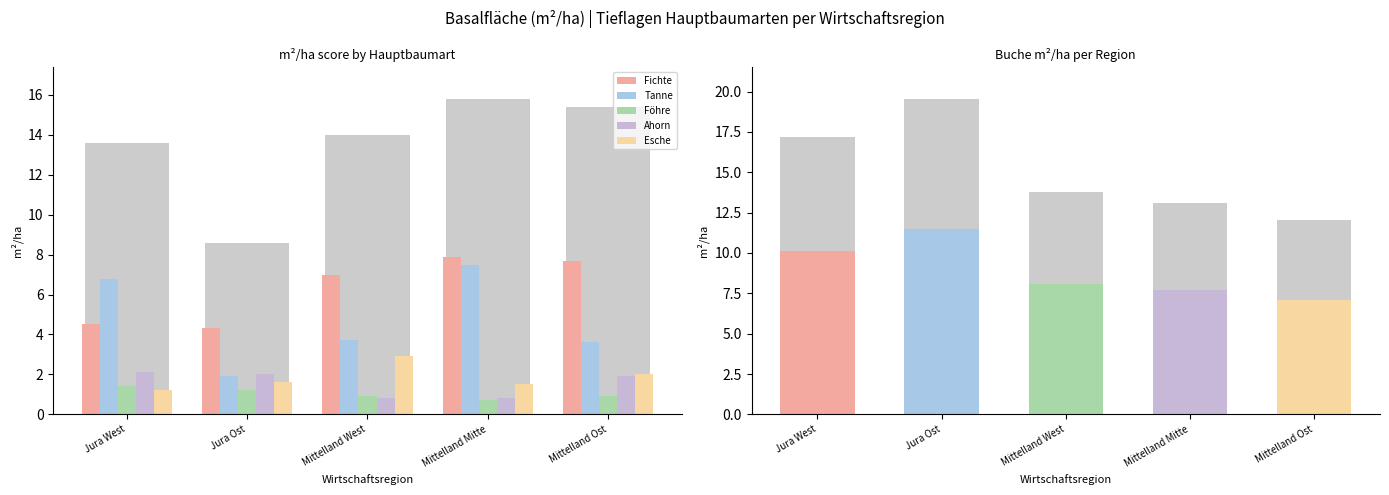

What is the total value across all series at Jura Ost?

11.0